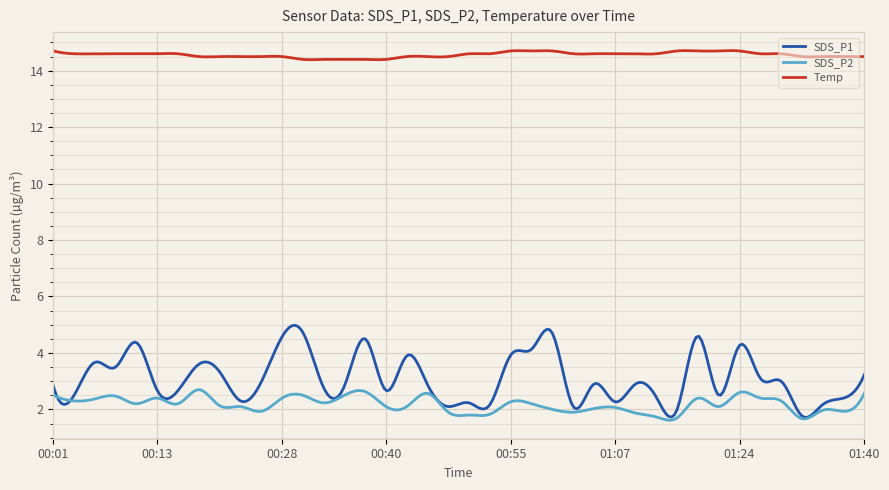

Which series has the largest total across all categories?

Temp